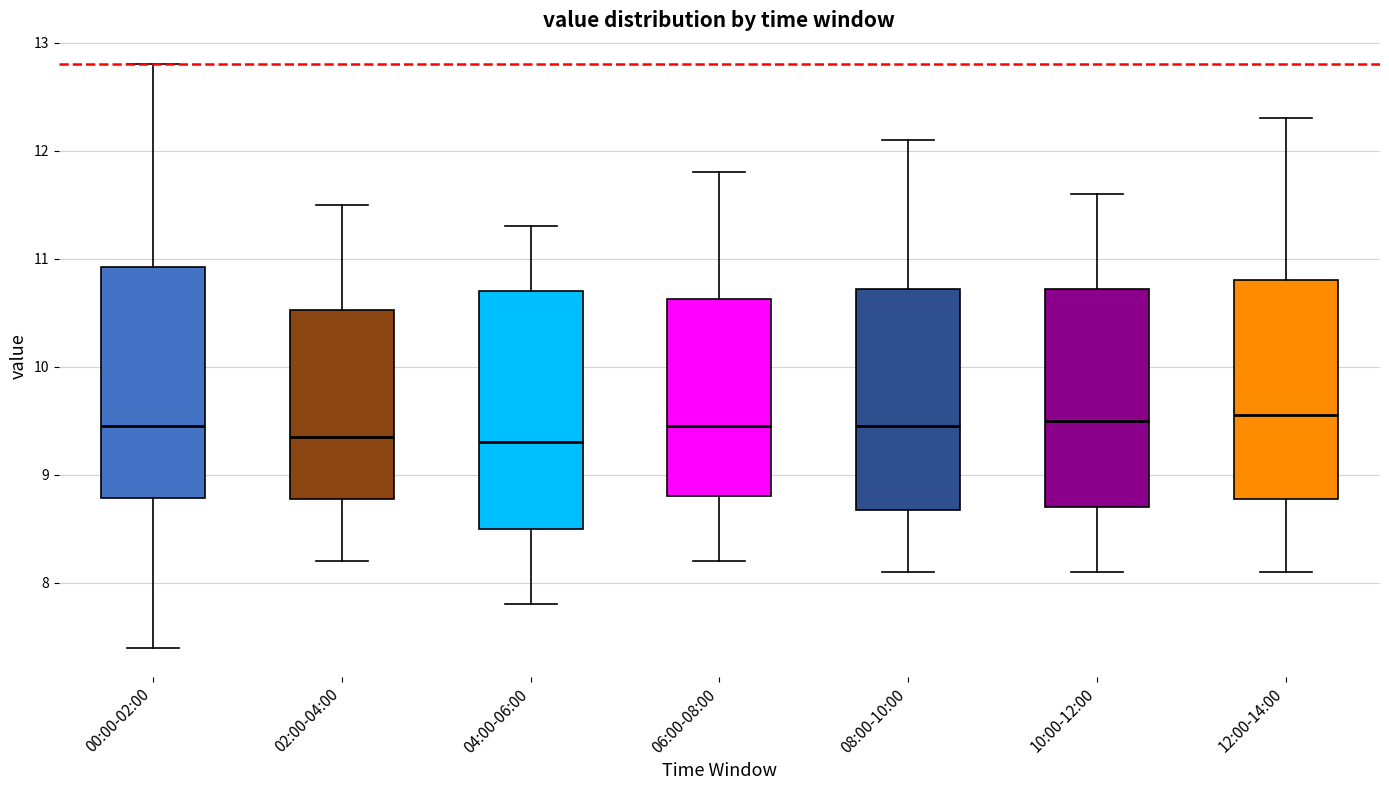

Reading left to right, read every box against the y-axis: the position of its median line, the range the box covers, and the ends of its whiskers. The values are not printed on the chart, so give them approximately, as read against the axis.

00:00-02:00: median 9.5, box 8.8 to 10.9, whiskers 7.4 to 12.8
02:00-04:00: median 9.4, box 8.8 to 10.5, whiskers 8.2 to 11.5
04:00-06:00: median 9.3, box 8.5 to 10.7, whiskers 7.8 to 11.3
06:00-08:00: median 9.5, box 8.8 to 10.6, whiskers 8.2 to 11.8
08:00-10:00: median 9.5, box 8.7 to 10.7, whiskers 8.1 to 12.1
10:00-12:00: median 9.5, box 8.7 to 10.7, whiskers 8.1 to 11.6
12:00-14:00: median 9.6, box 8.8 to 10.8, whiskers 8.1 to 12.3